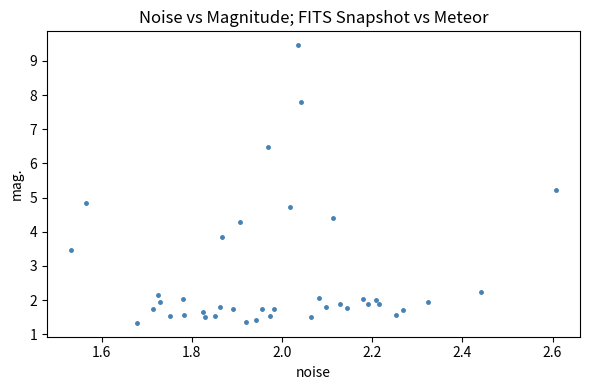

What is the range of X values (max minus min)?

1.1